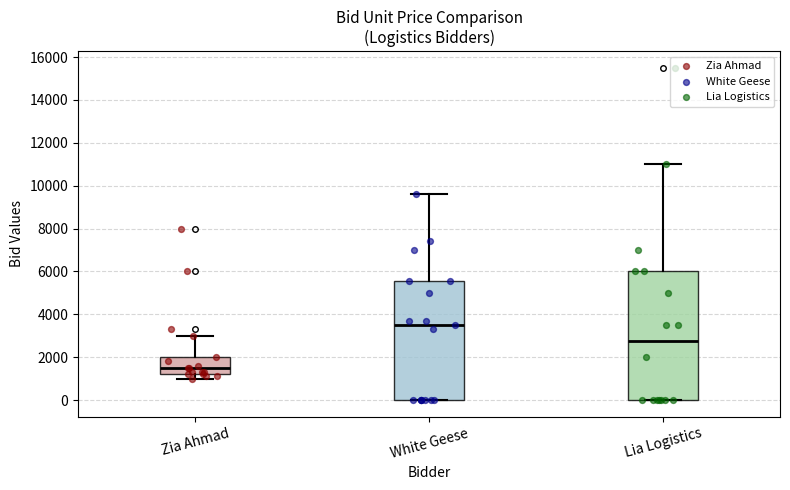

Which box is the tallest, from its lower edge to its upper edge?

Lia Logistics